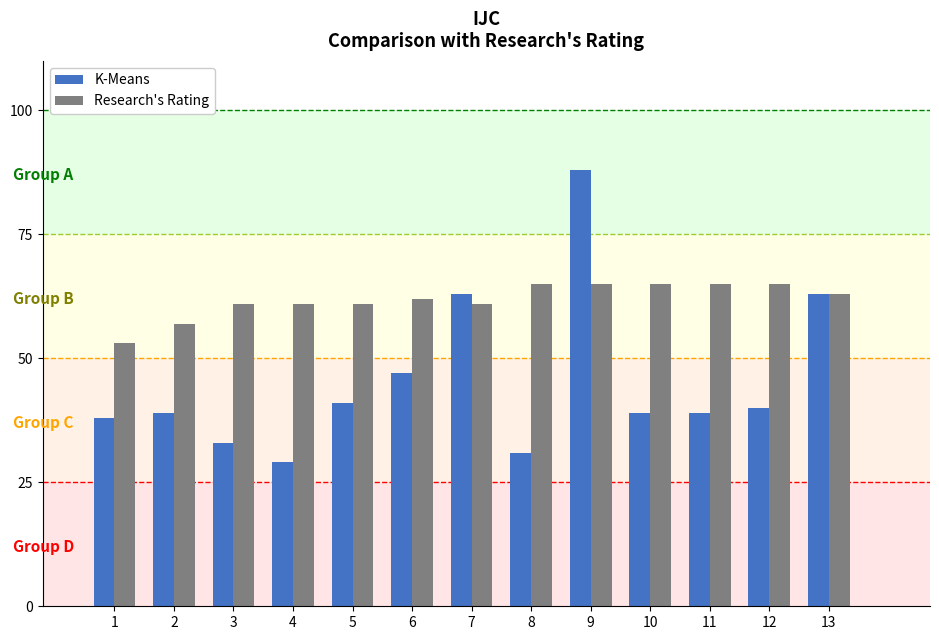

The value of Research's Rating at 8 is 65. True or false?

True